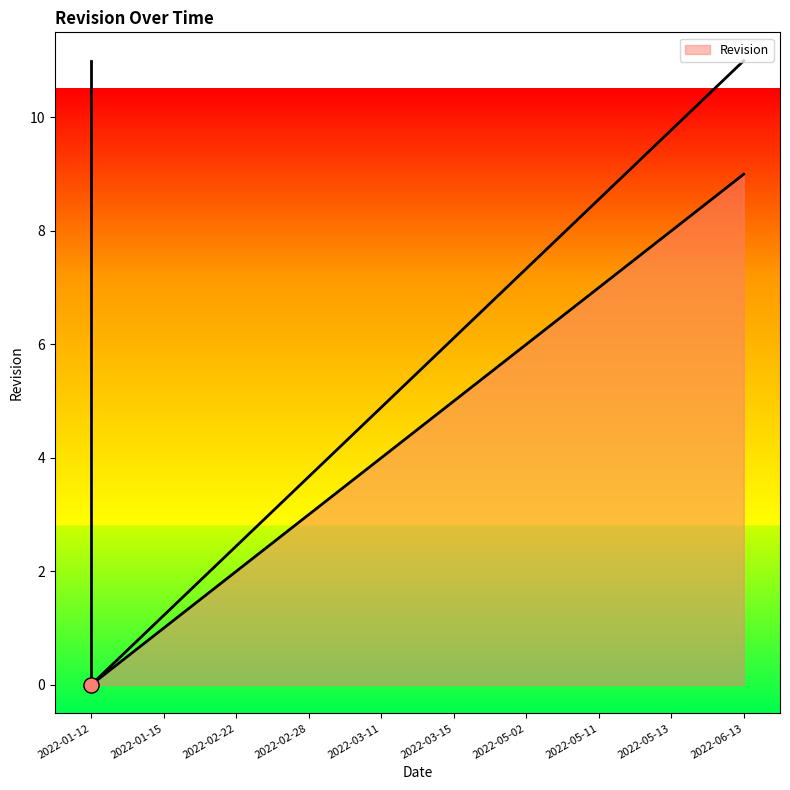

Which has a higher value, 2022-02-28 or 2022-01-12?

2022-02-28